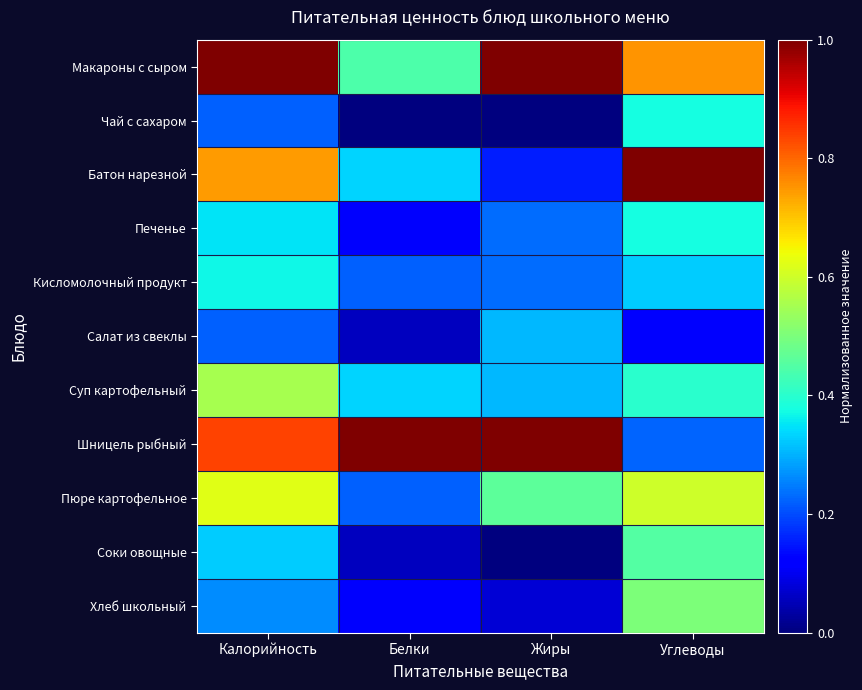

At Белки, list the series in order from largest to smallest.

Шницель рыбный, Макароны с сыром, Батон нарезной, Суп картофельный, Кисломолочный продукт, Пюре картофельное, Печенье, Хлеб школьный, Салат из свеклы, Соки овощные, Чай с сахаром